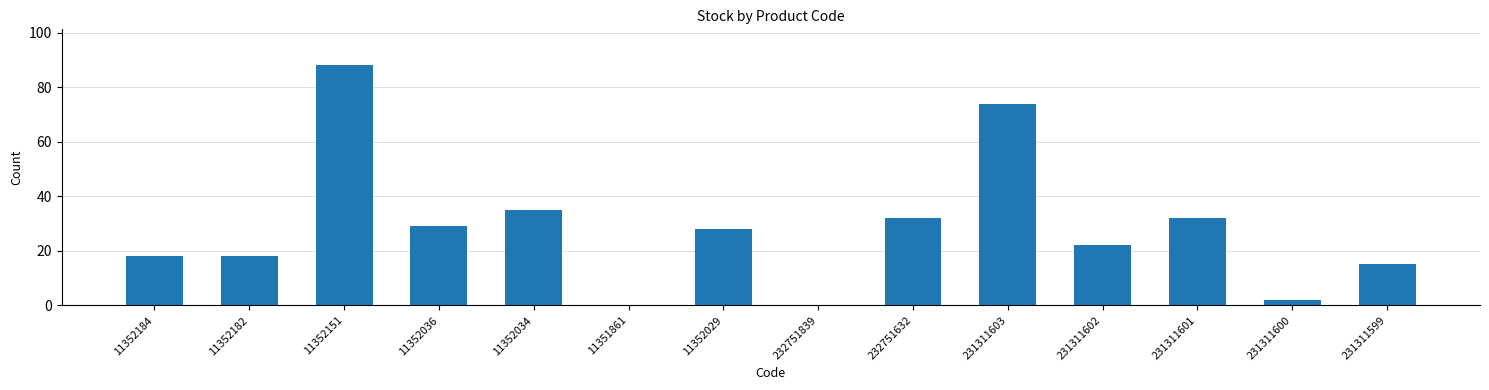

Does the chart contain stacked bars?

No